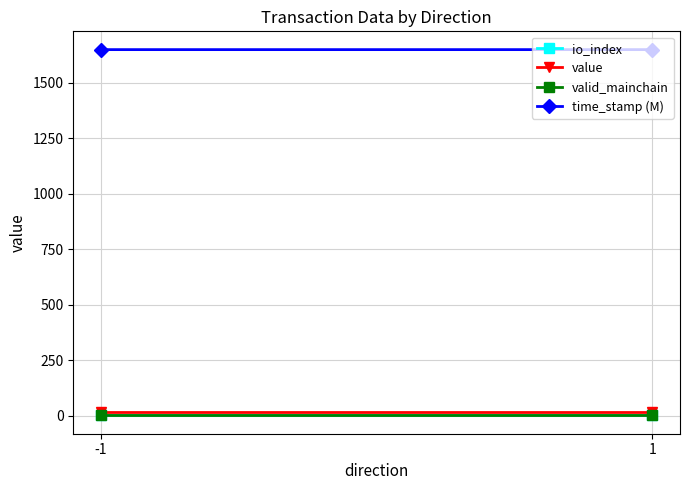

Rank the series at -1 from highest to lowest value.

time_stamp (M), value, valid_mainchain, io_index